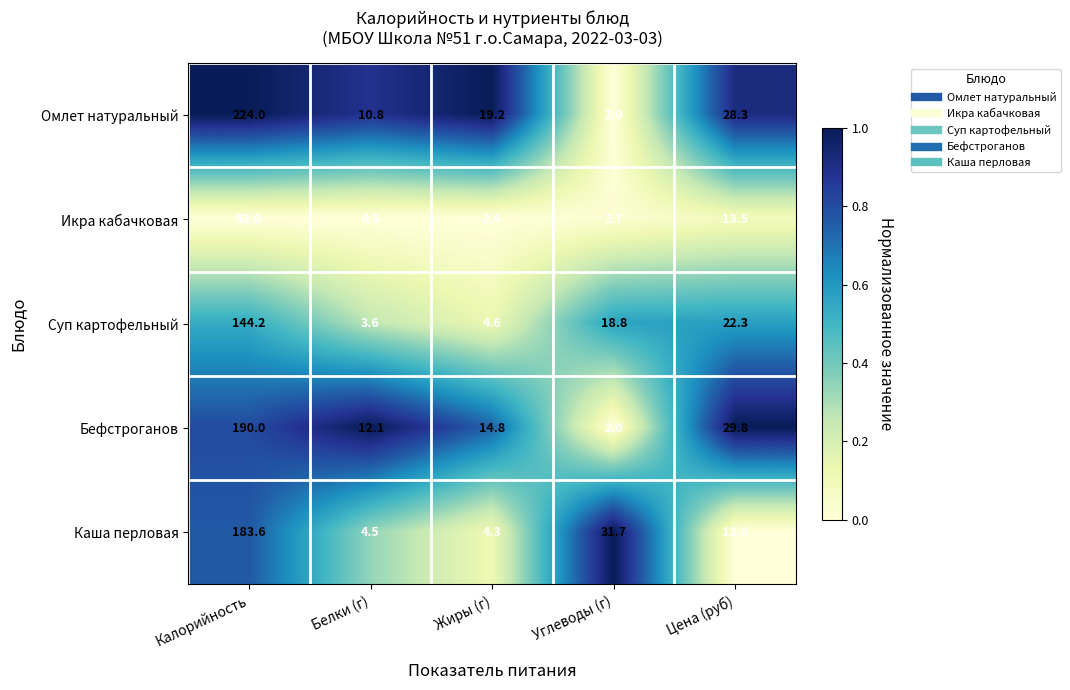

At how many categories does at least one series exceed 0?

5